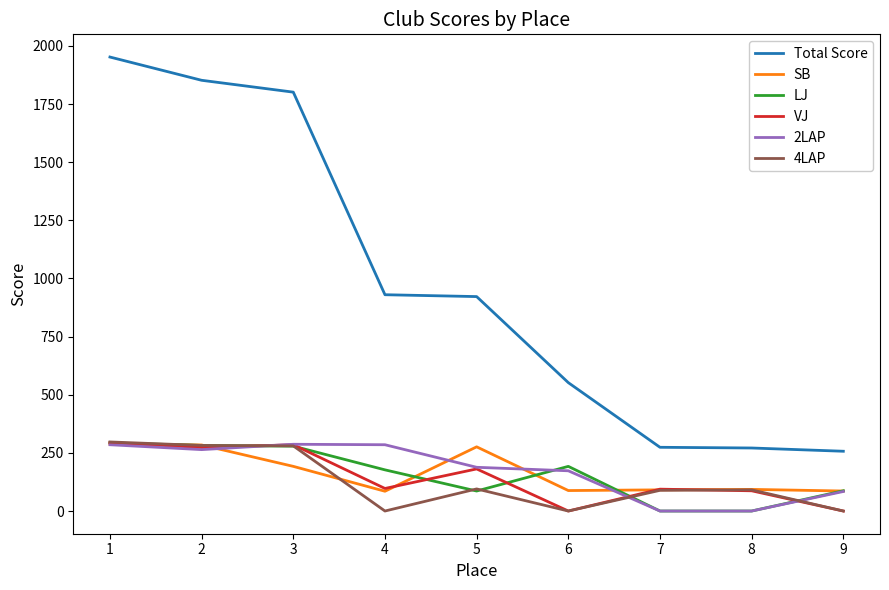

What is the spread (max minus min) of values at 8?

271